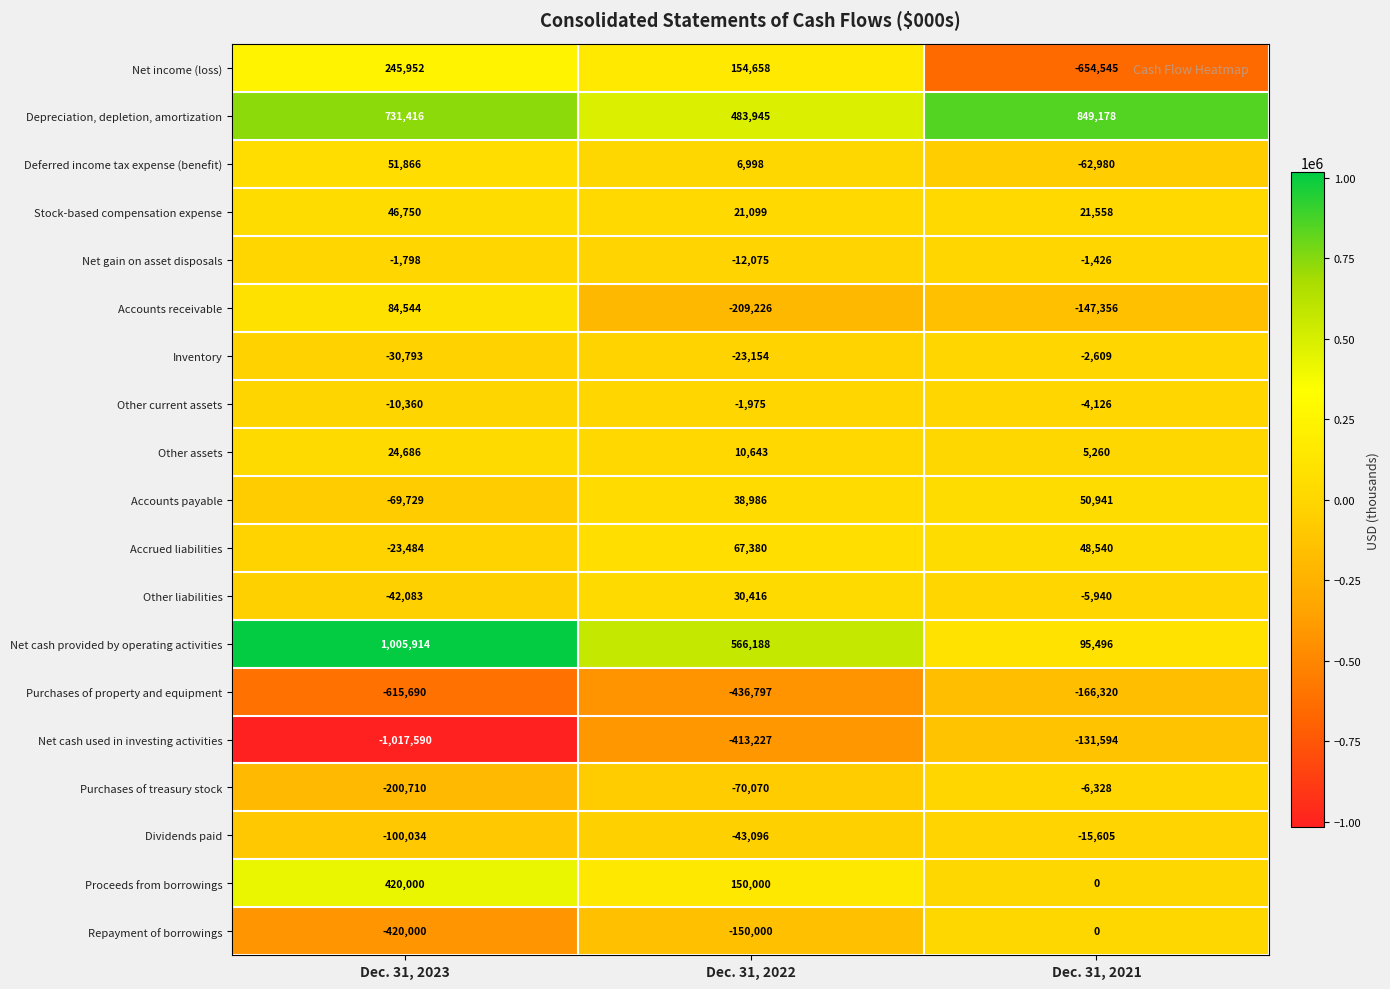

Rank the series at Dec. 31, 2023 from lowest to highest value.

Net cash used in investing activities, Purchases of property and equipment, Repayment of borrowings, Purchases of treasury stock, Dividends paid, Accounts payable, Other liabilities, Inventory, Accrued liabilities, Other current assets, Net gain on asset disposals, Other assets, Stock-based compensation expense, Deferred income tax expense (benefit), Accounts receivable, Net income (loss), Proceeds from borrowings, Depreciation, depletion, amortization, Net cash provided by operating activities